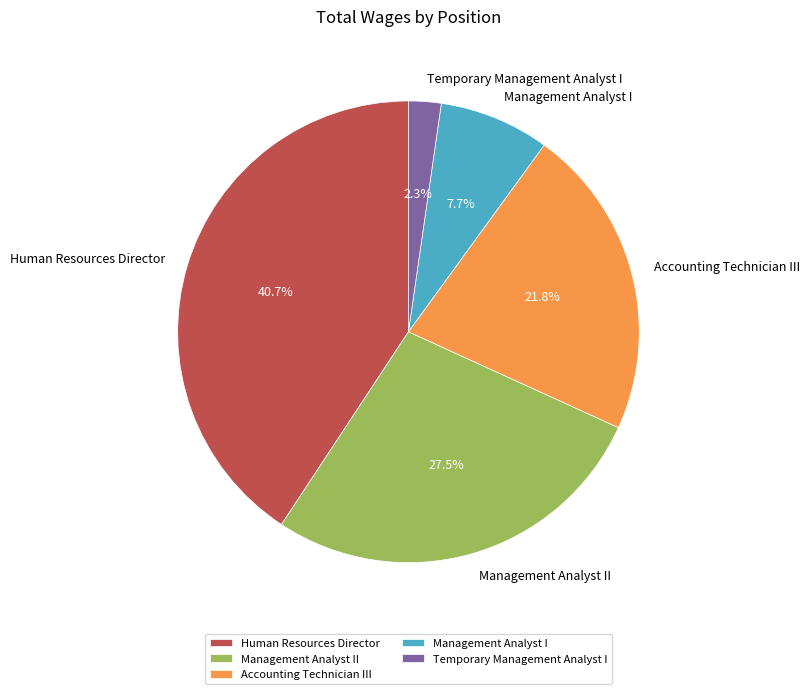

Rank the categories by value from highest to lowest.

Human Resources Director, Management Analyst II, Accounting Technician III, Management Analyst I, Temporary Management Analyst I